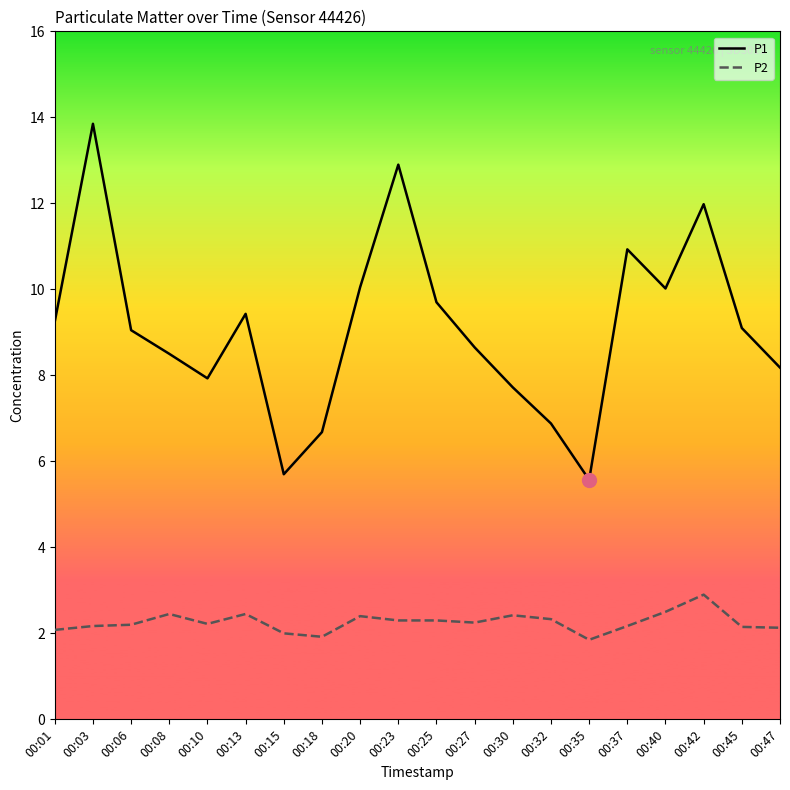

What is the total value across all series at 00:01?

11.3